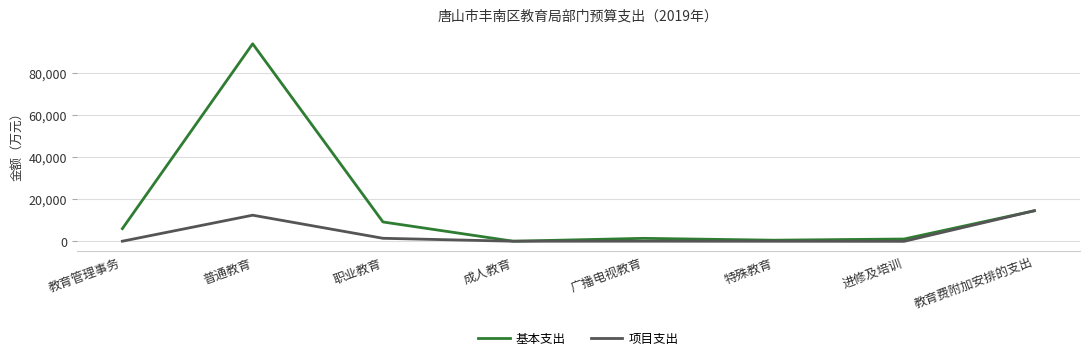

List the series in order of their peak value, highest first.

基本支出, 项目支出